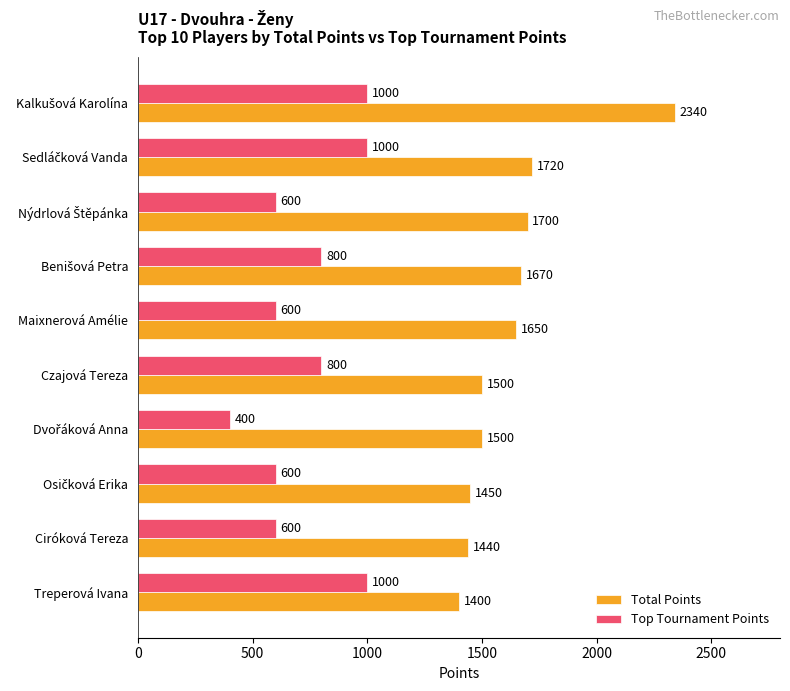

Which series has the largest range (max minus min)?

Total Points